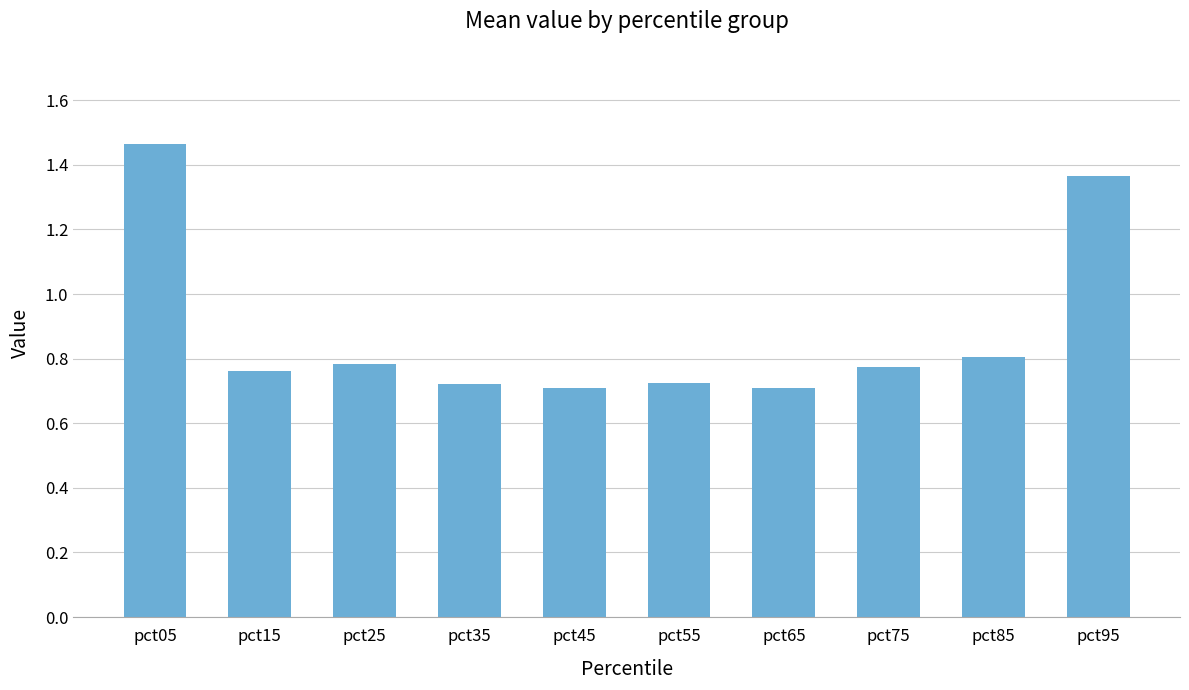

What is the average value?

0.9